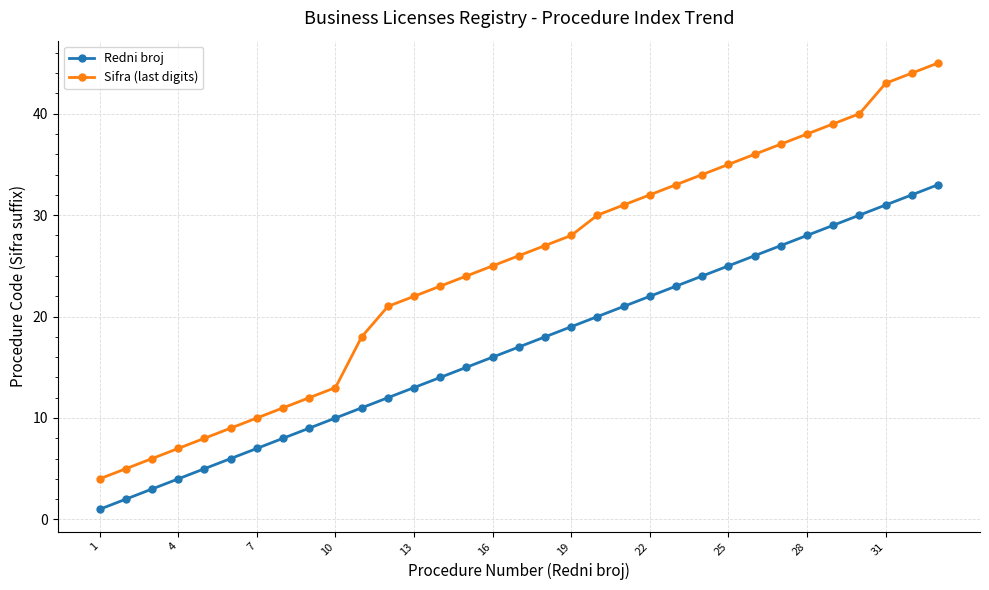

What is the maximum value shown in the chart?

45